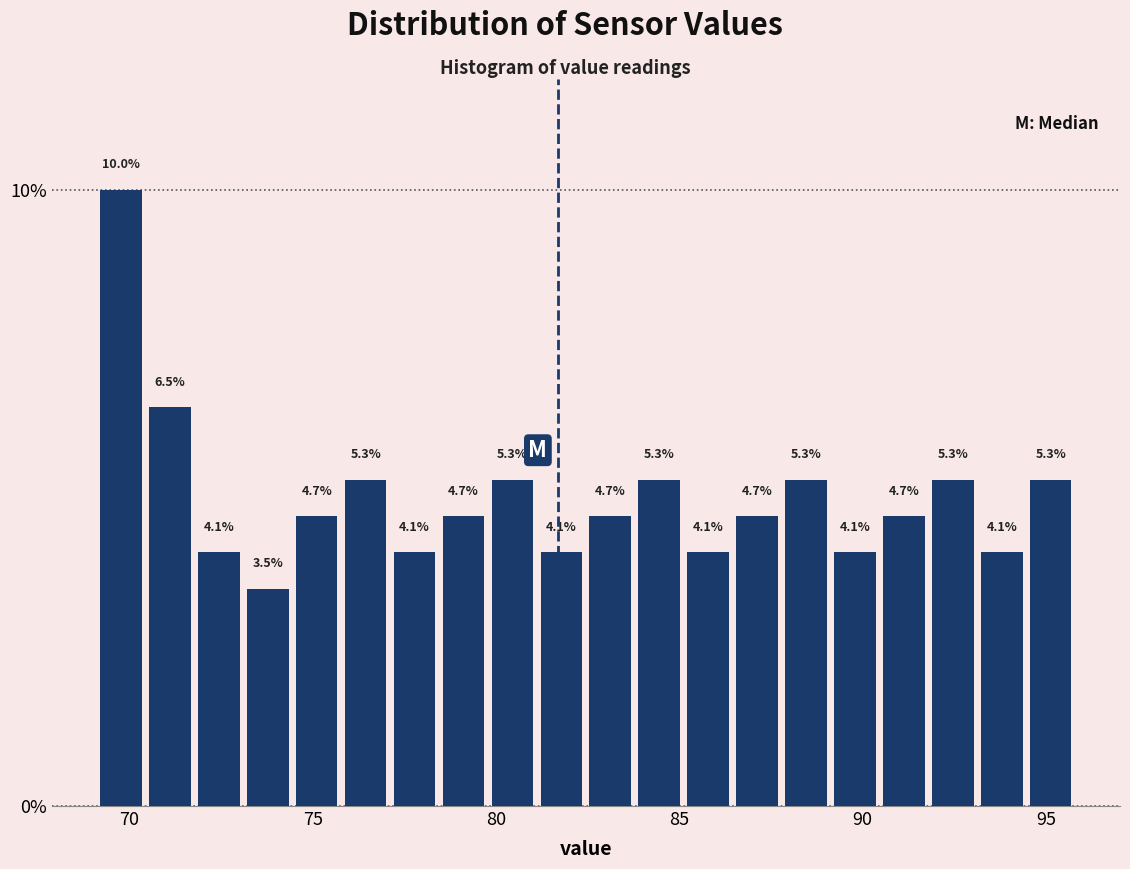

Read against the x-axis, roughly where is the centre of the tallest bar?

70.0